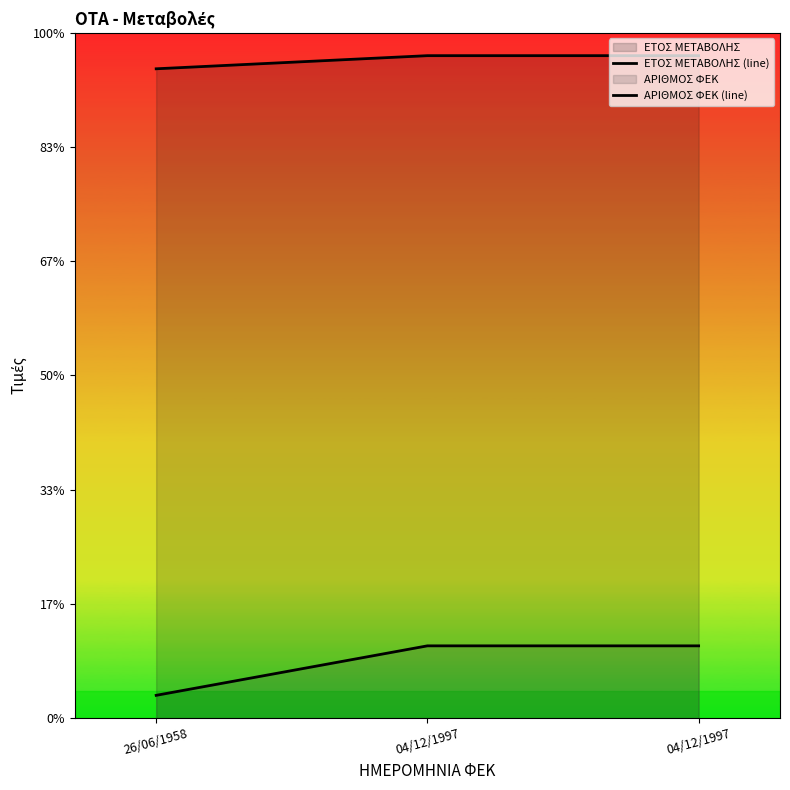

How many lines are shown in the chart?

2